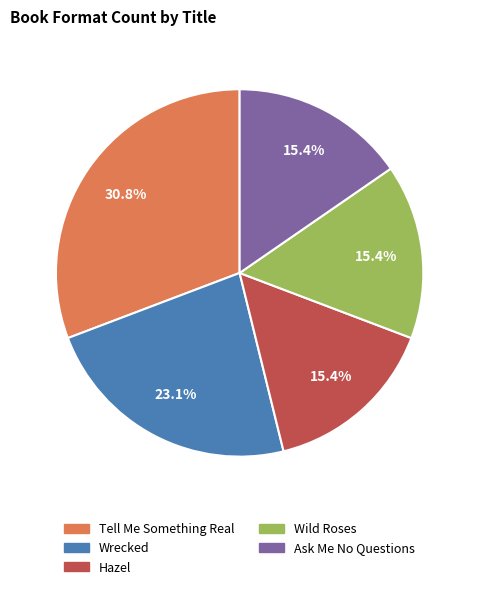

Combined, what portion of the pie is Ask Me No Questions and Tell Me Something Real?

46.2%